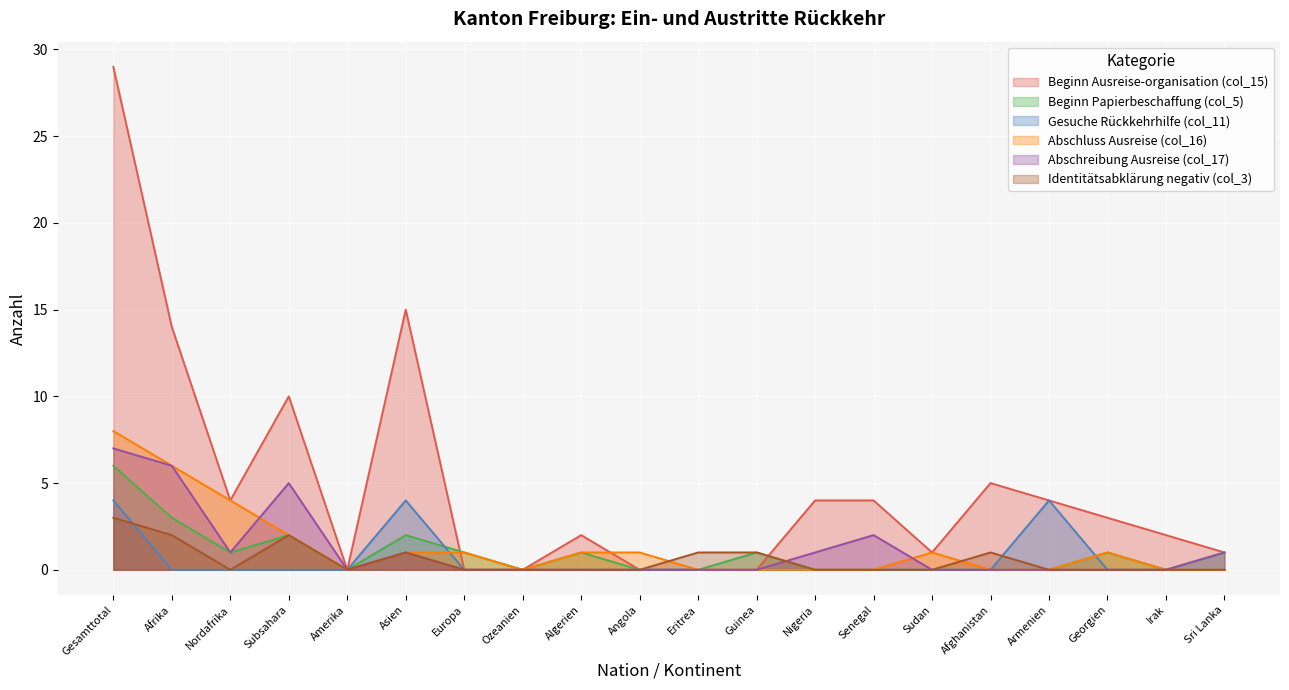

Between Eritrea and Armenien, which is larger?

Armenien